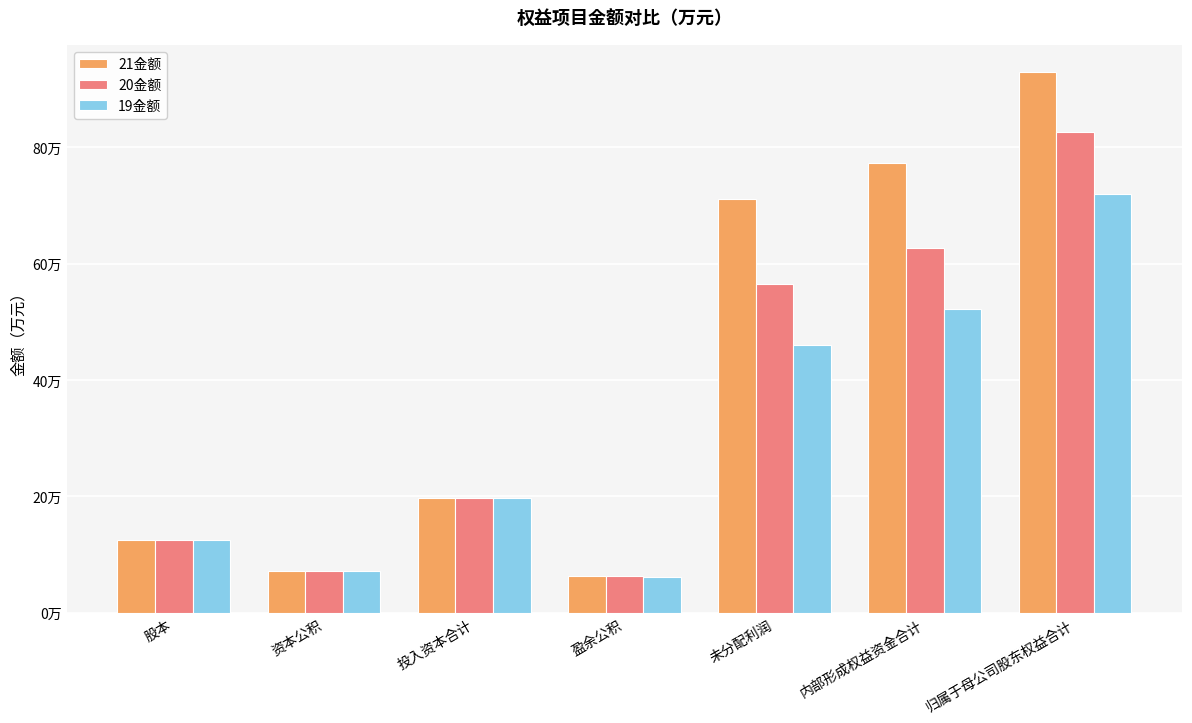

Are the bars horizontal?

No